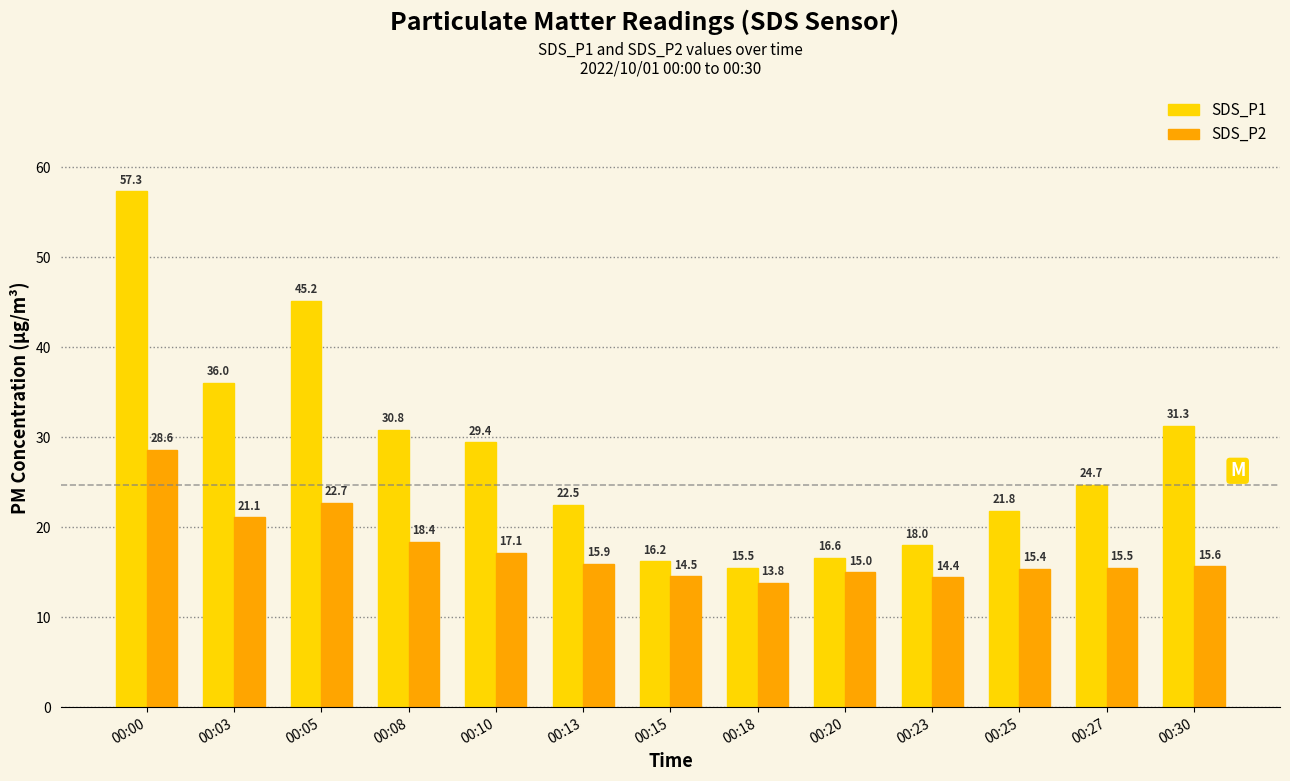

What is the value of the SDS_P2 bar at the 13th from the left?

15.6